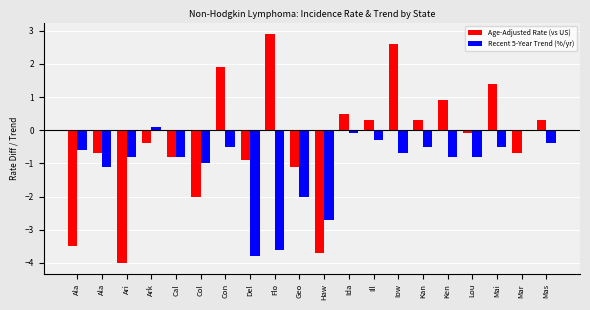

Are the bars grouped side by side (vs. stacked)?

Yes